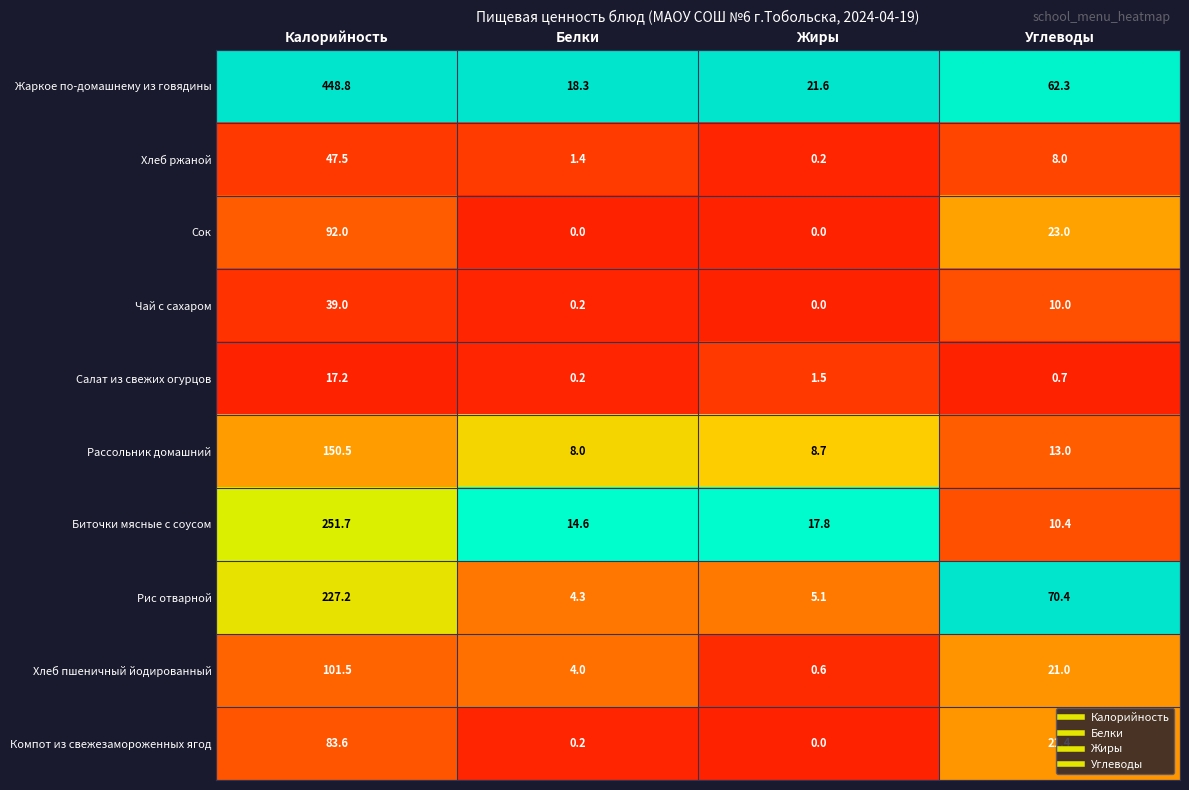

What is the sum of the Рассольник домашний values at Калорийность and Жиры?

159.2